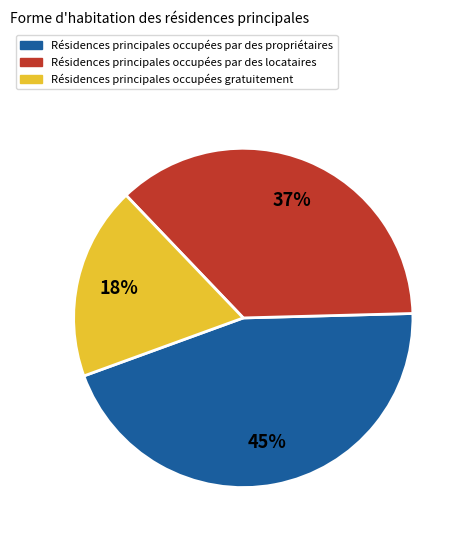

To the nearest percent, what is the average slice percentage?

33%